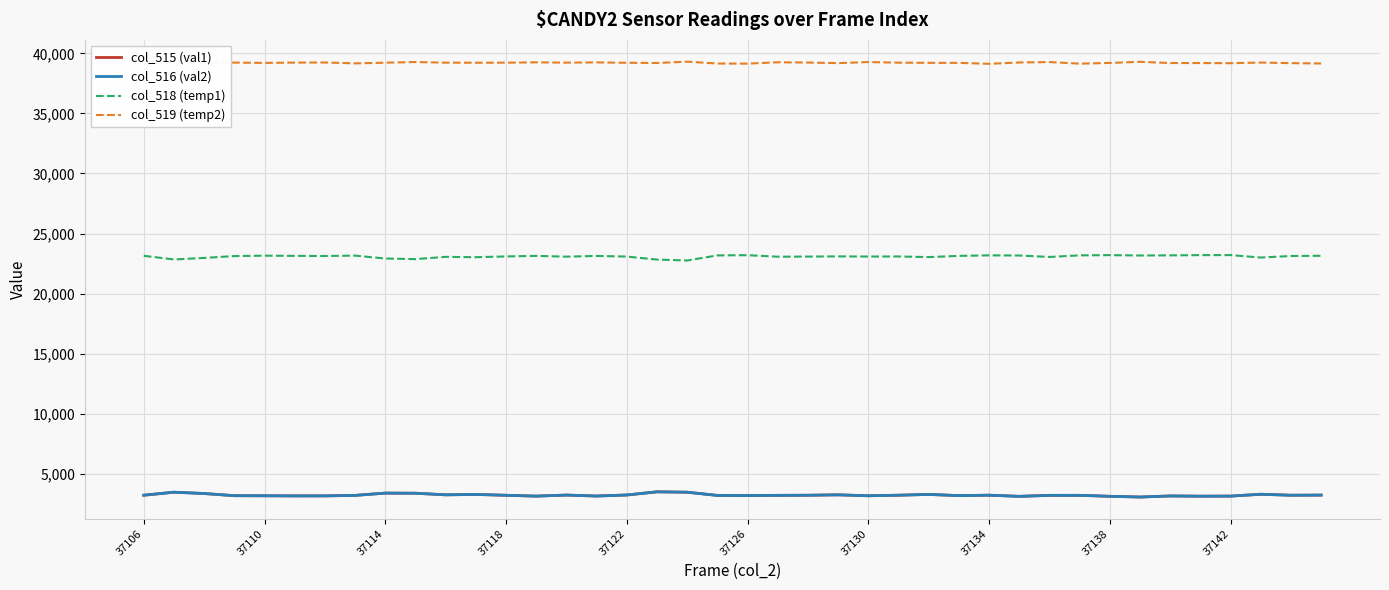

What is the highest value of the col_519 (temp2) series?

39305